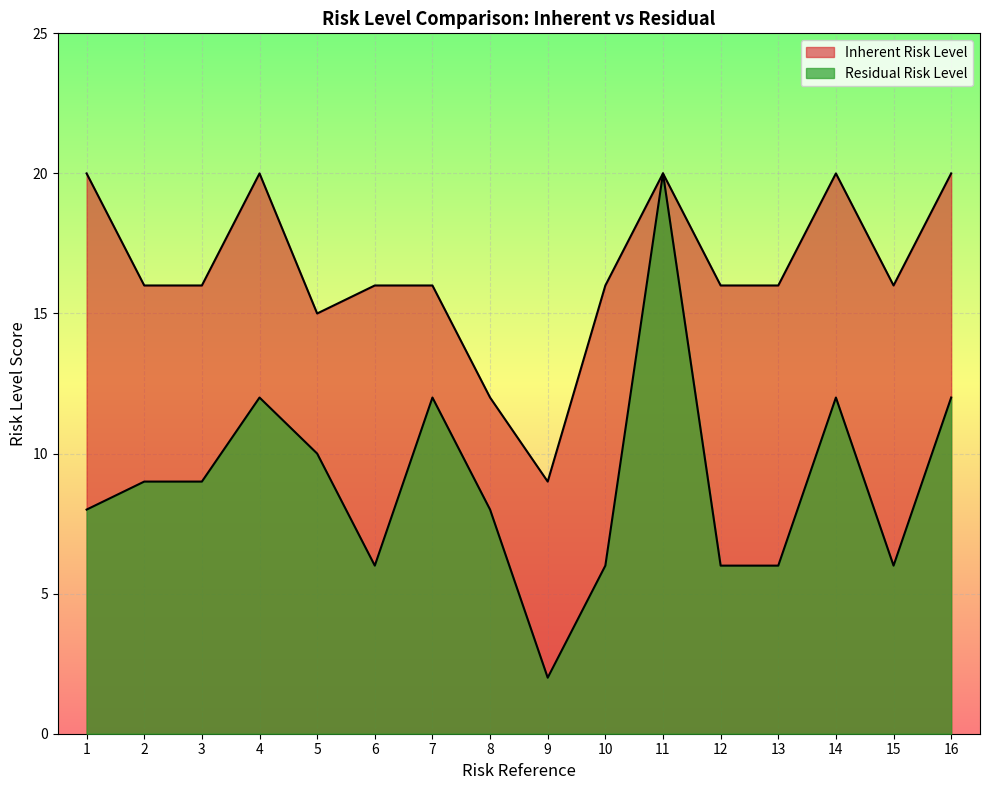

What is the maximum value for Residual Risk Level?

20